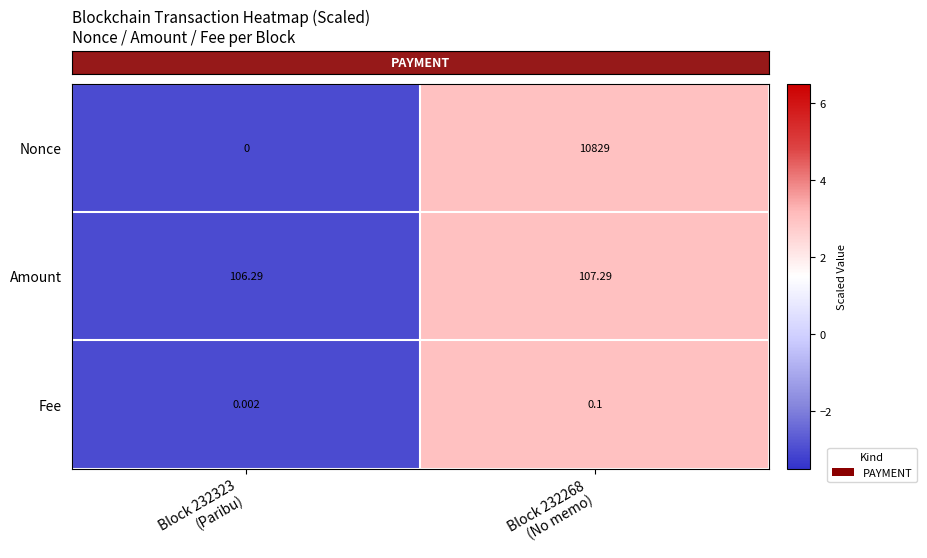

Which series has the widest spread of values?

Nonce